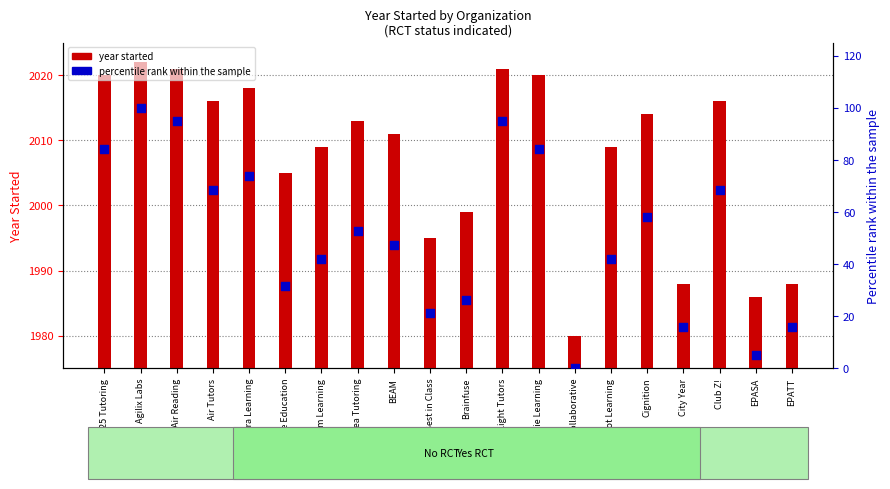

What is the total value across all series at Club Z!?

2084.4